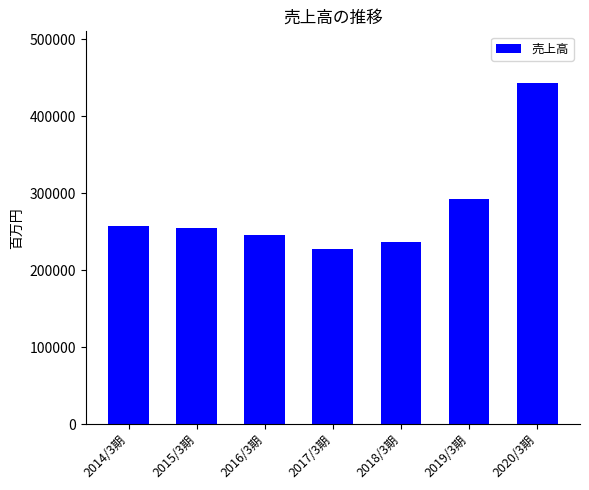

What is the minimum value shown in the chart?

227209